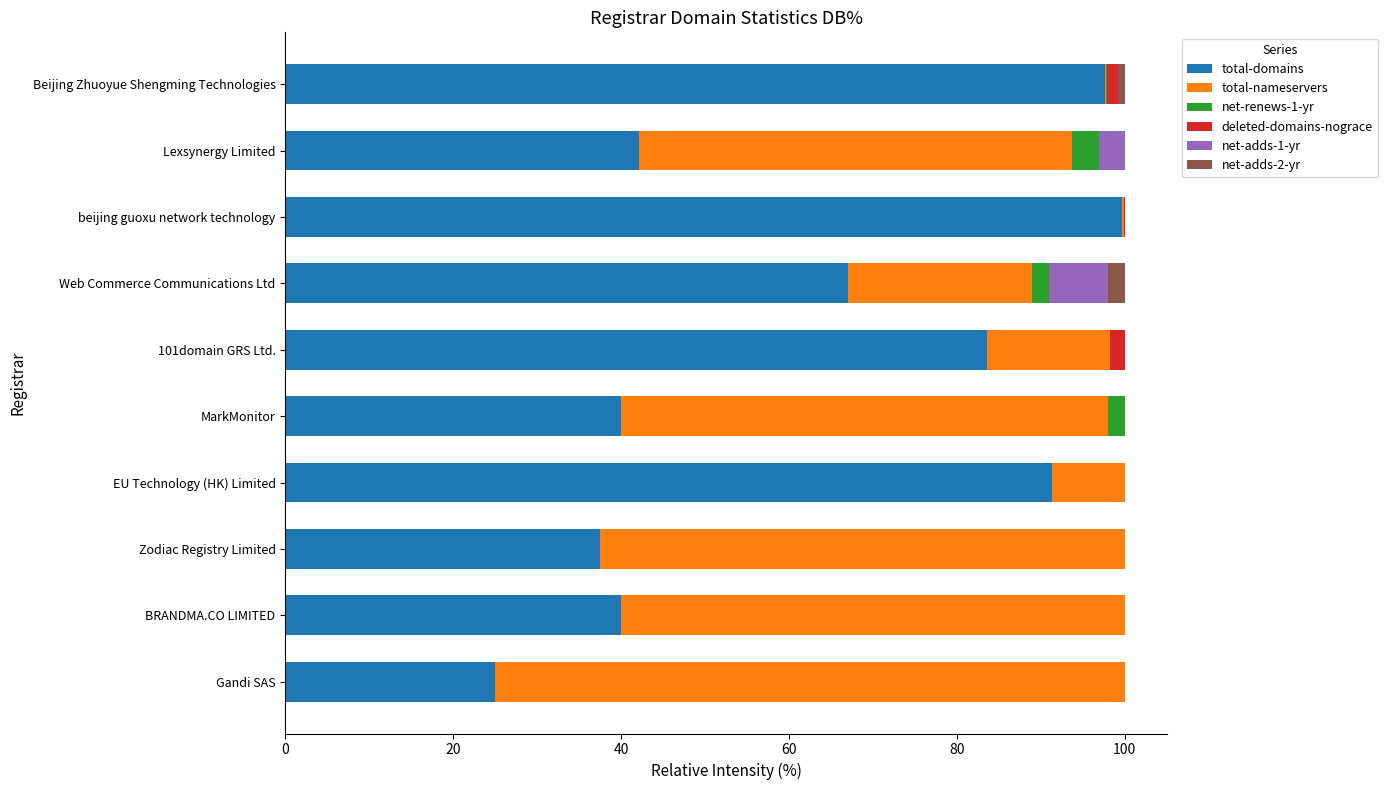

The total-domains series shows 133.3 at beijing guoxu network technology. True or false?

False